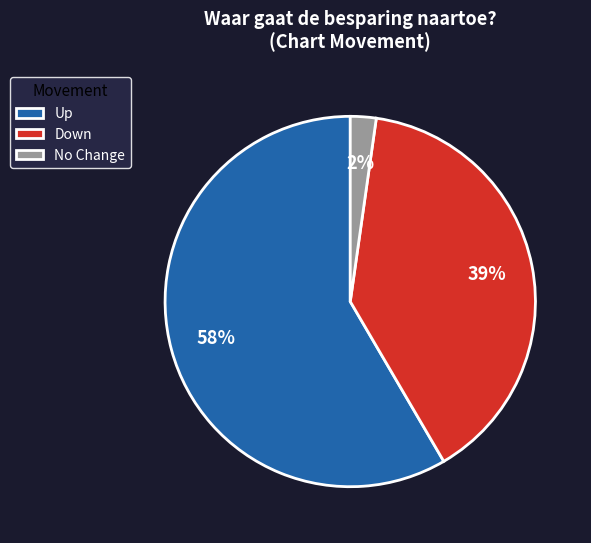

Which has a higher value, Down or No Change?

Down